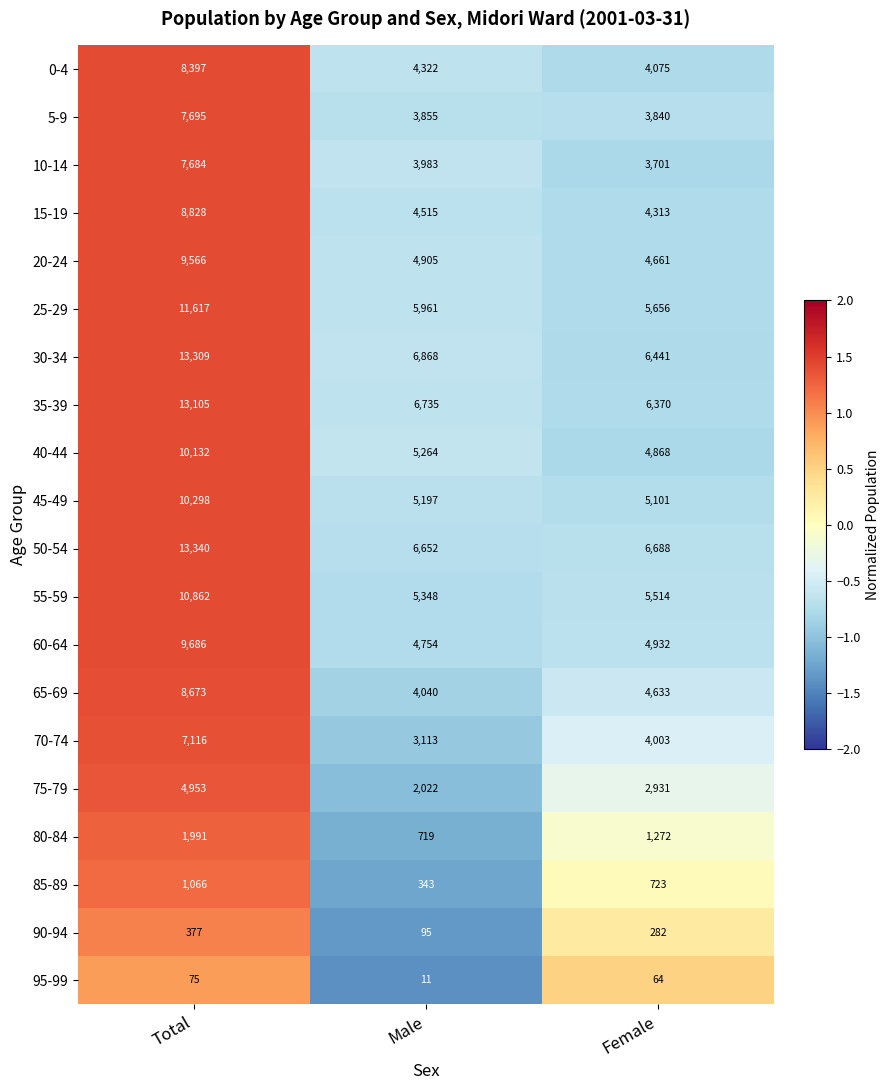

What is the difference between the highest and lowest values at Male?

6857